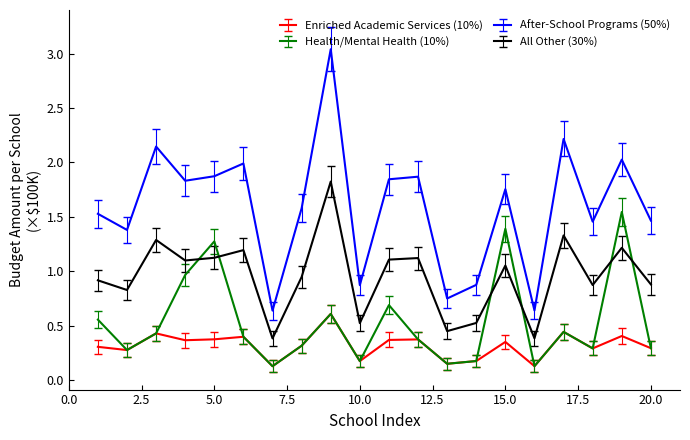

True or false: After-School Programs (50%) and All Other (30%) cross at least once.

False